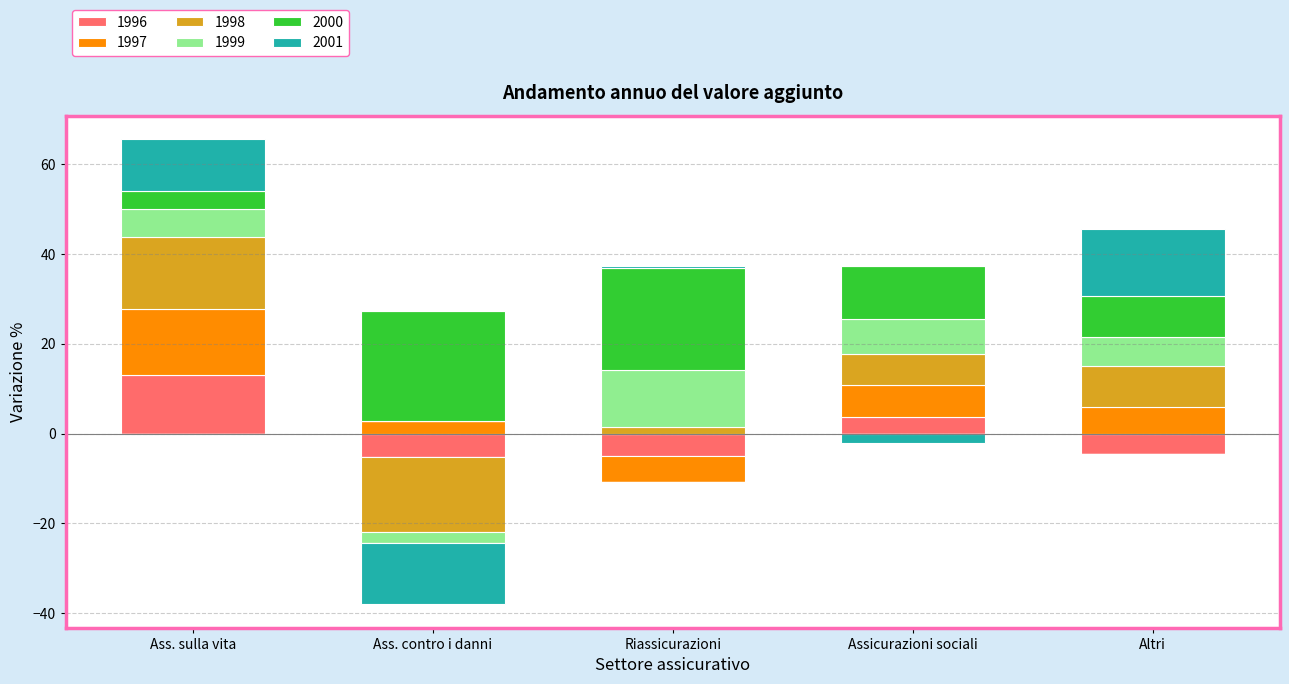

At which label is 2000 closest to 14?

Assicurazioni sociali